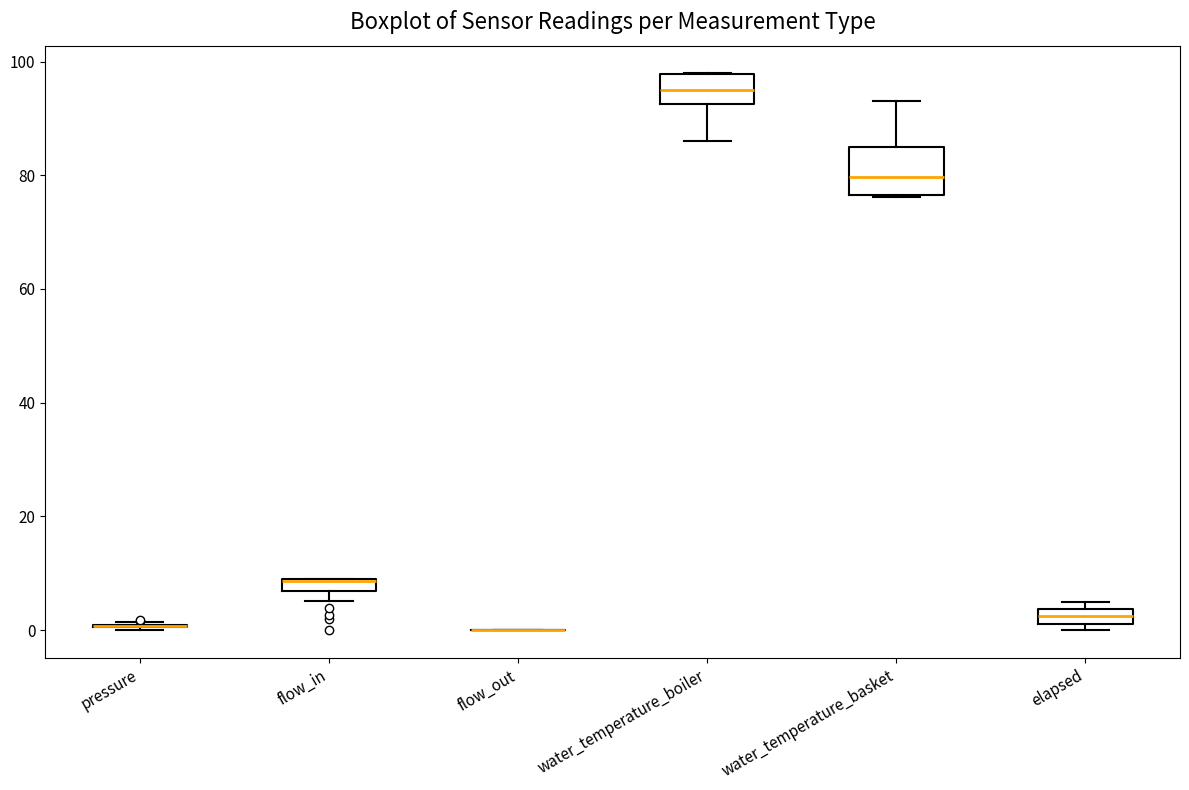

Which box is the tallest, from its lower edge to its upper edge?

water_temperature_basket